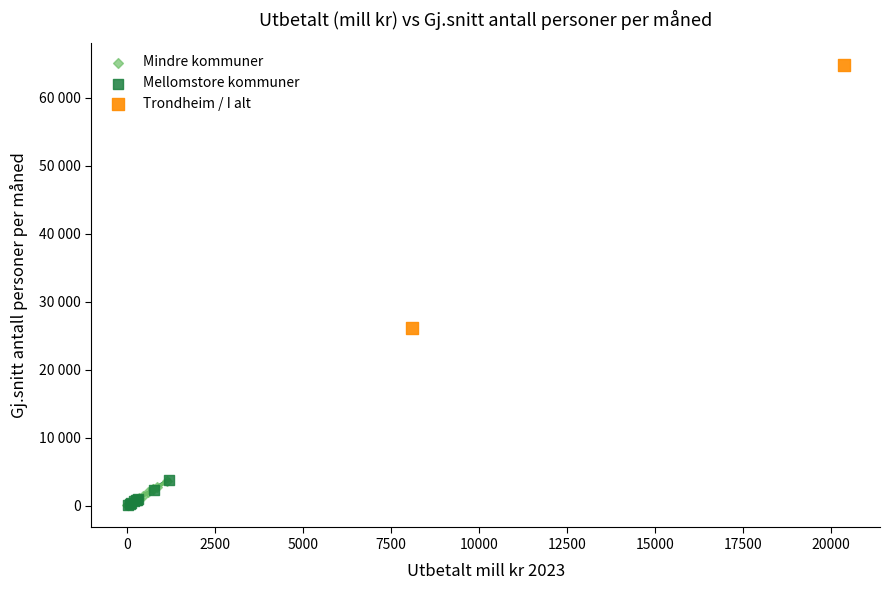

Which series has the widest spread of Y values?

Trondheim / I alt